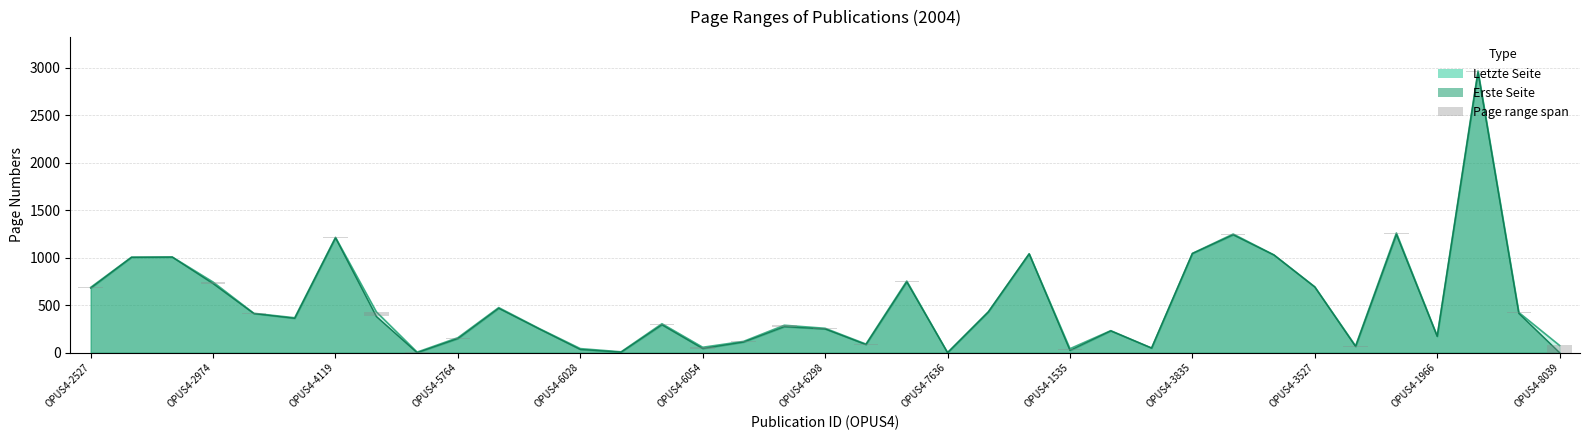

What position from the left is OPUS4-2527?

1